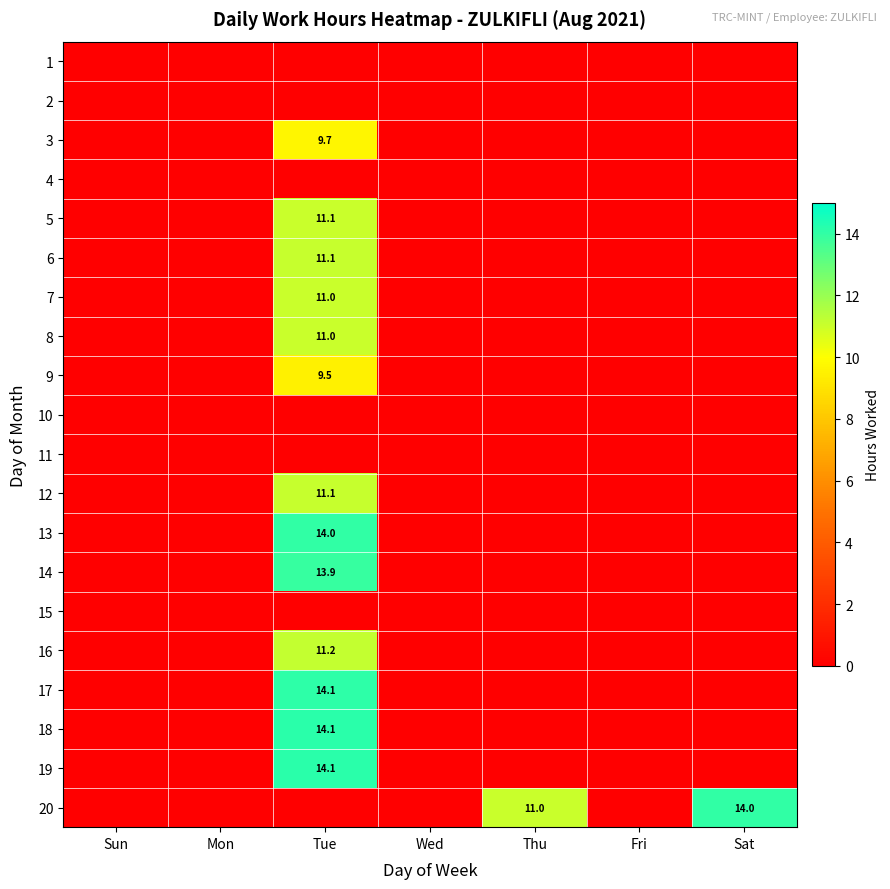

Is it true that 12 equals 4.8 at Tue?

False